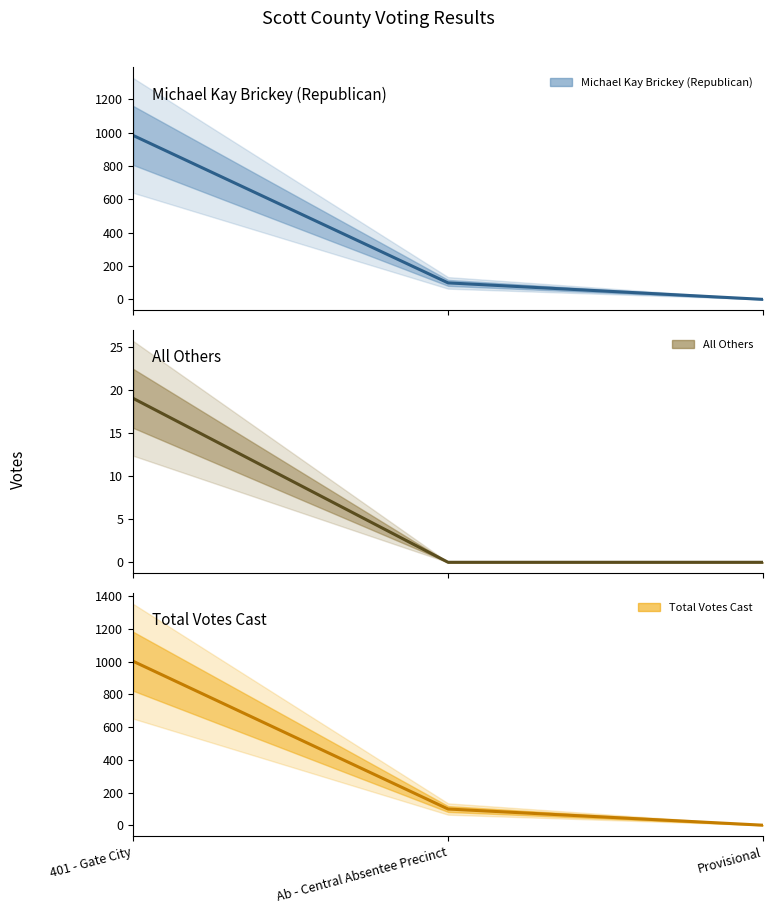

What is the average value of the All Others series?

6